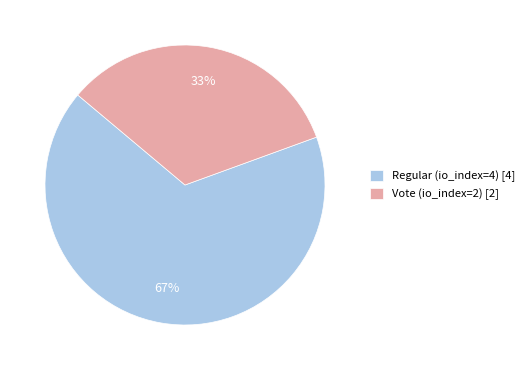

Do Regular (io_index=4) [4] and Vote (io_index=2) [2] together represent more than half of the pie?

Yes